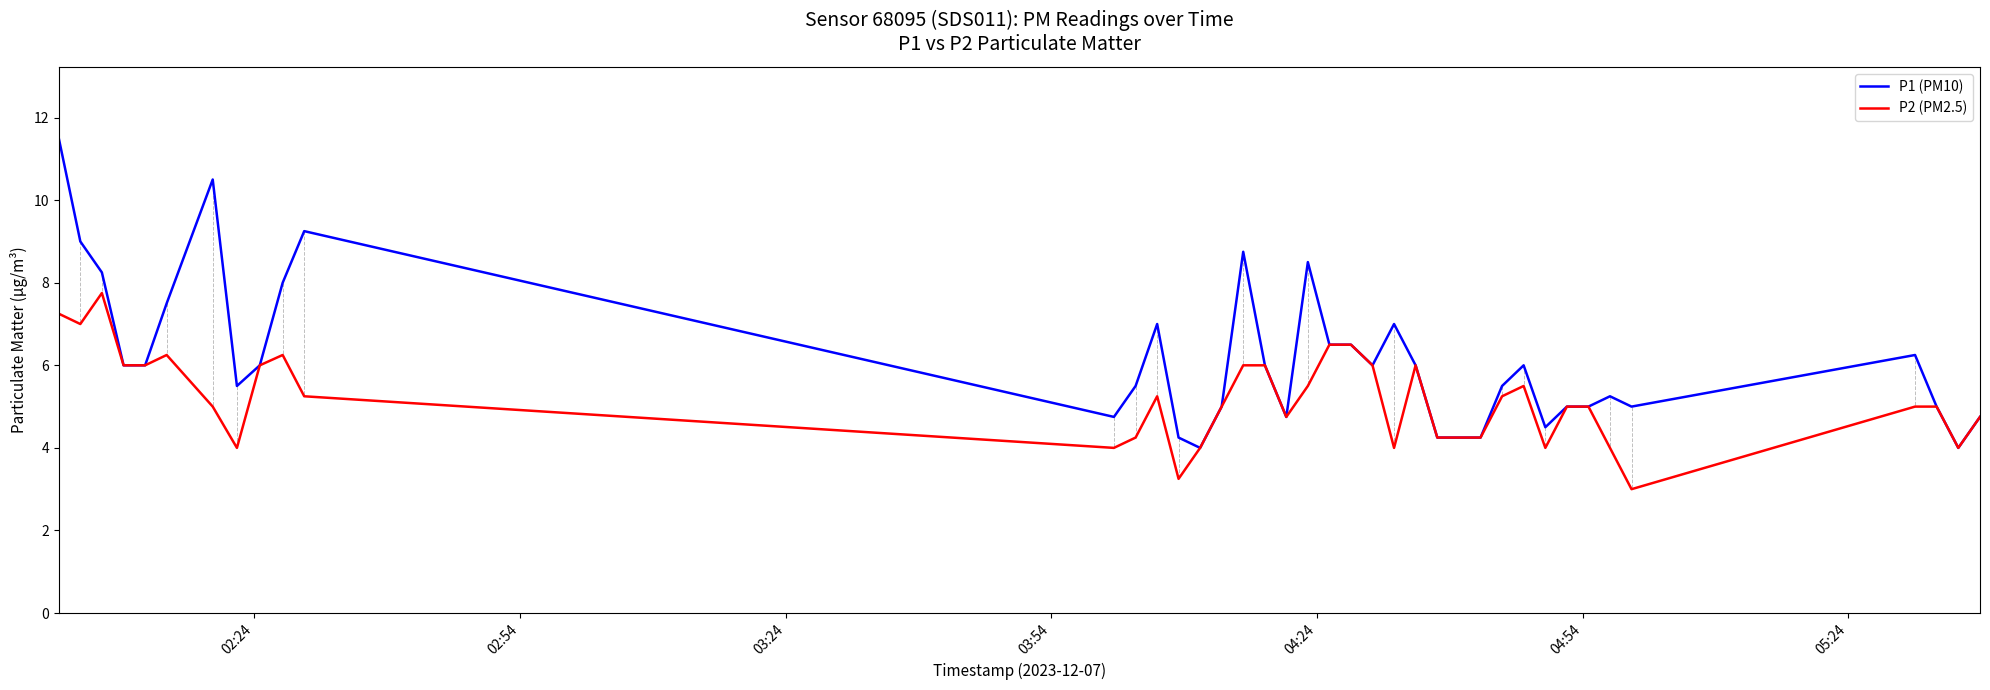

Which series has the largest total across all categories?

P1 (PM10)